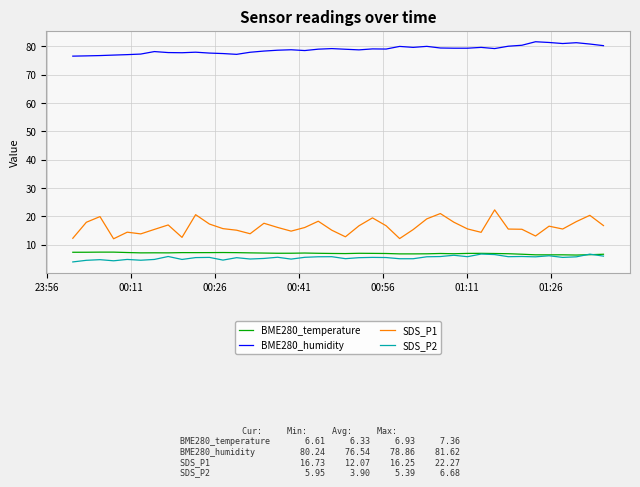

True or false: SDS_P1 and BME280_humidity cross at least once.

False